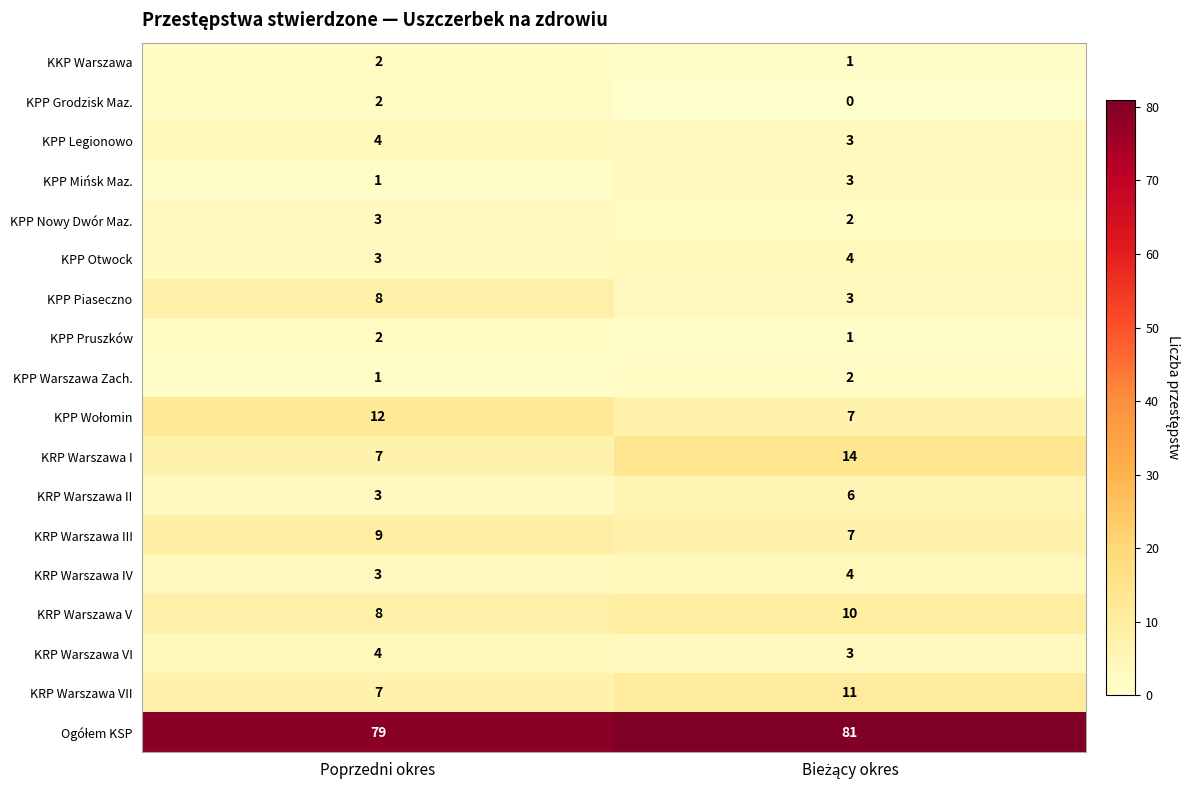

Which series has the largest range (max minus min)?

KRP Warszawa I